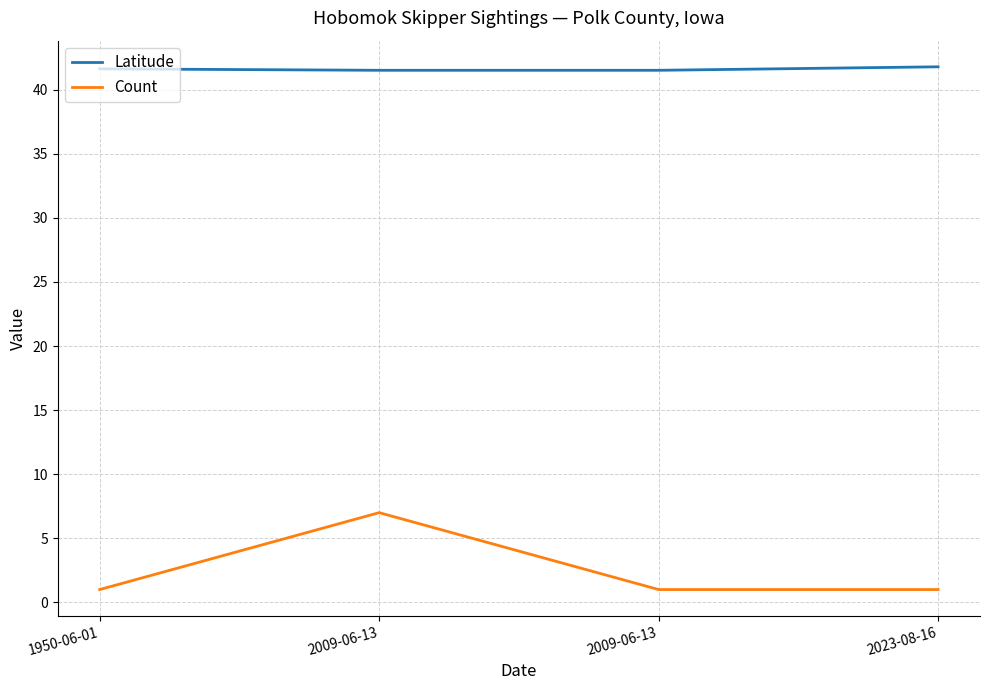

Does the chart display data point markers on the line(s)?

No